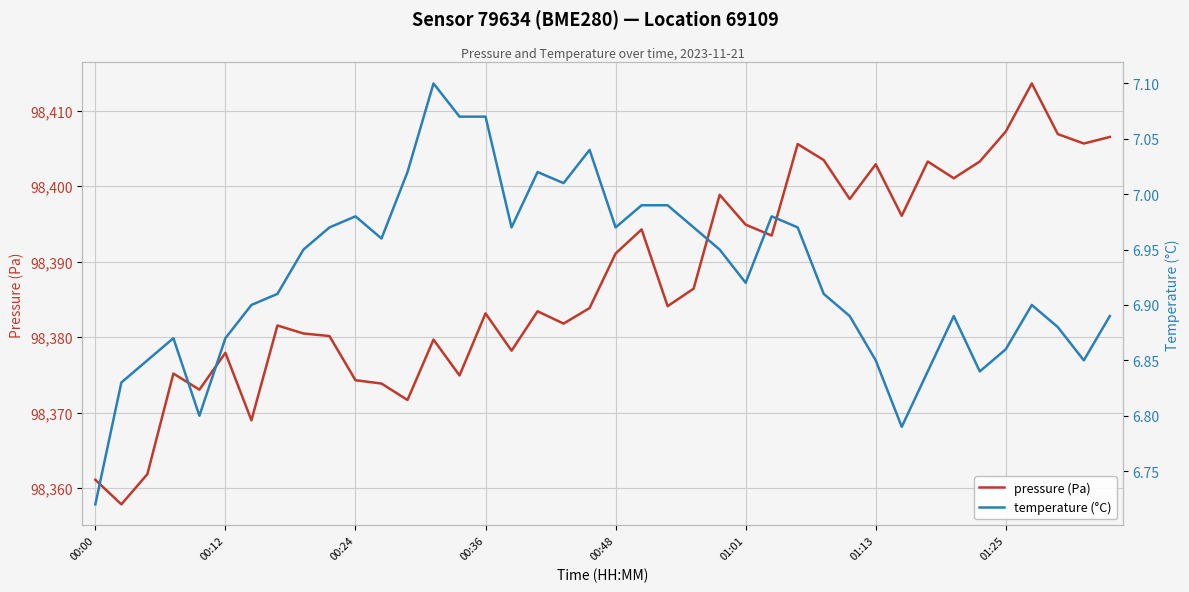

How many series are shown in this chart?

2